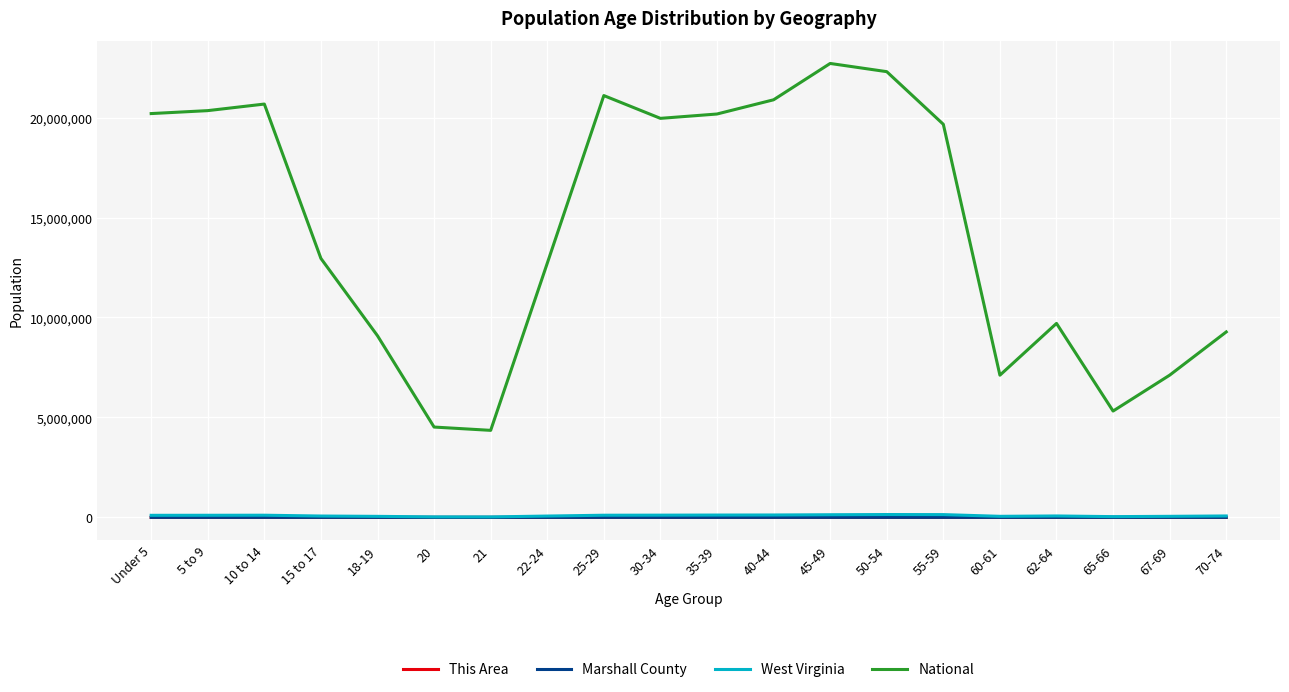

True or false: West Virginia and National cross at least once.

False